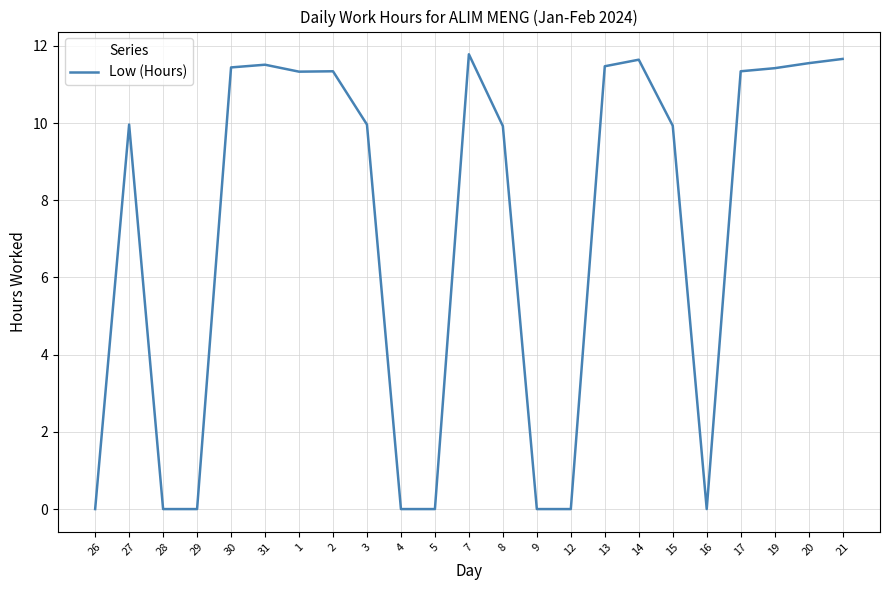

Is it true that the value at 5 is -4.9?

False